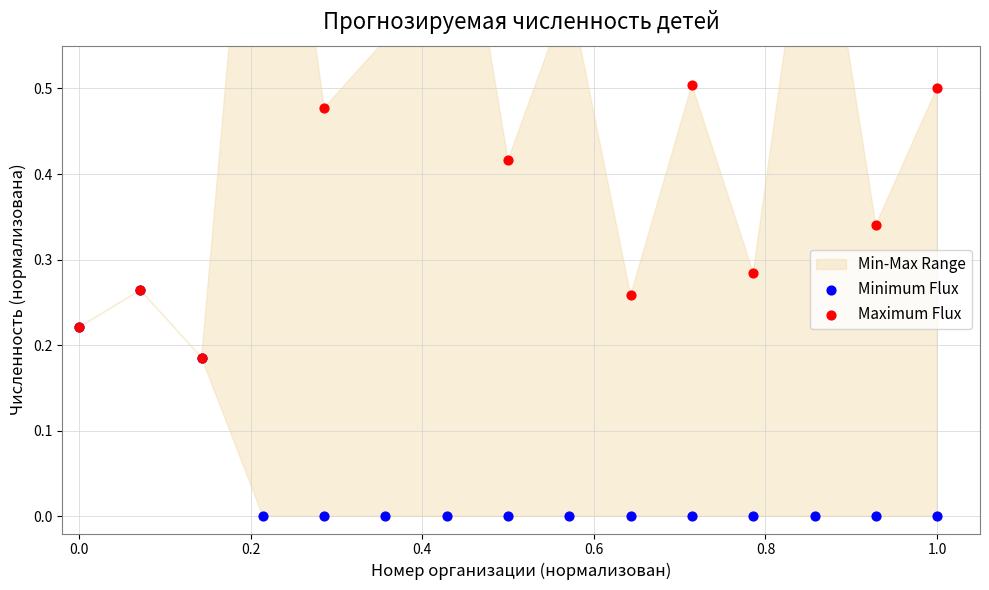

Which series reaches the minimum Y coordinate?

Minimum Flux